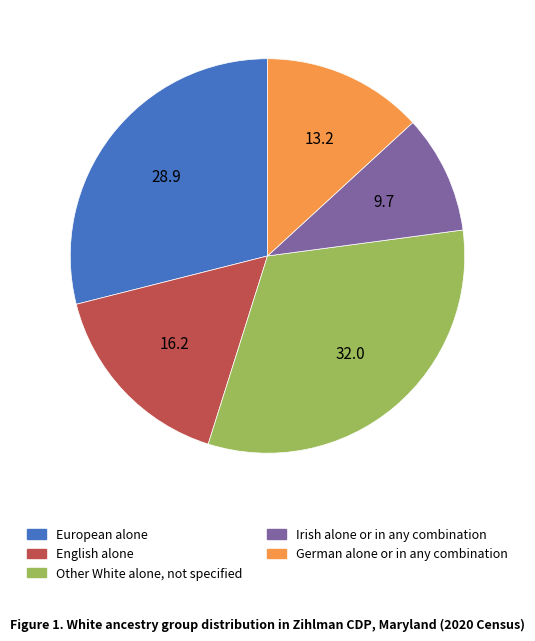

The Irish alone or in any combination slice represents 19% of the pie. True or false?

False